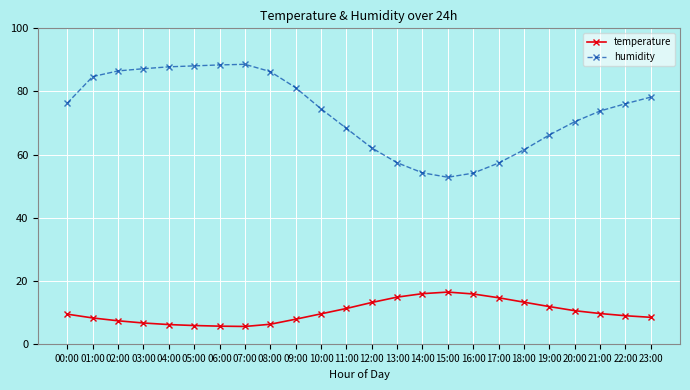

What position from the right is 12:00?

12